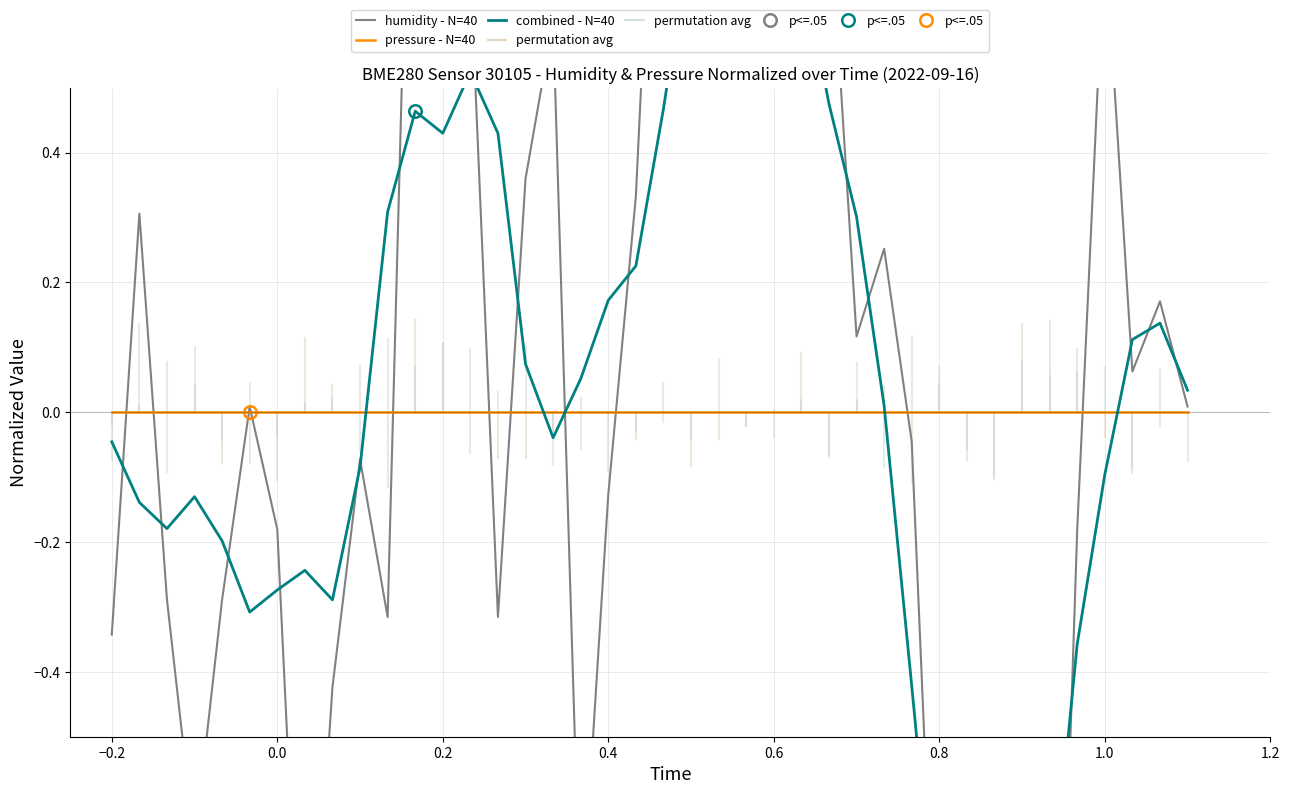

What are all the series names shown in the legend?

humidity - N=40, pressure - N=40, combined - N=40